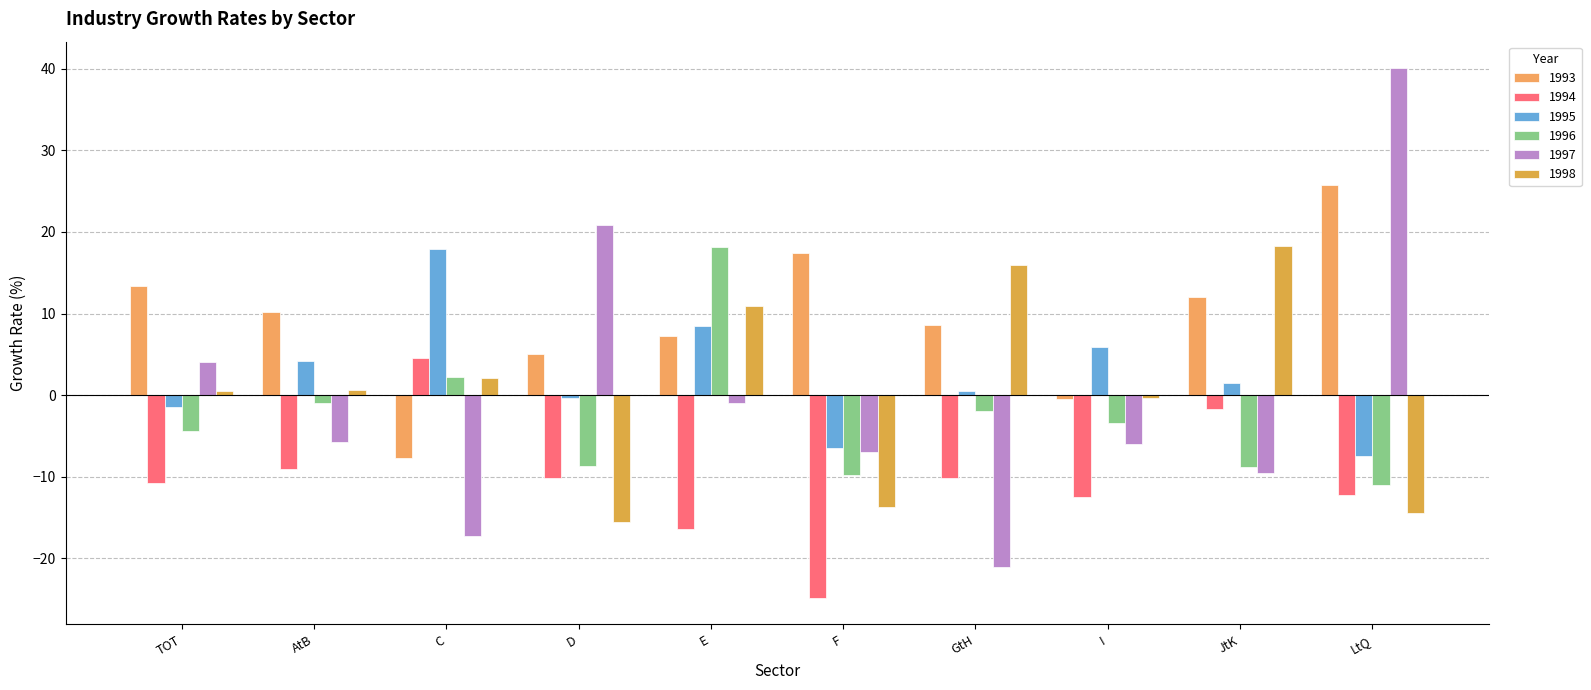

At which label does 1997 reach its peak?

LtQ